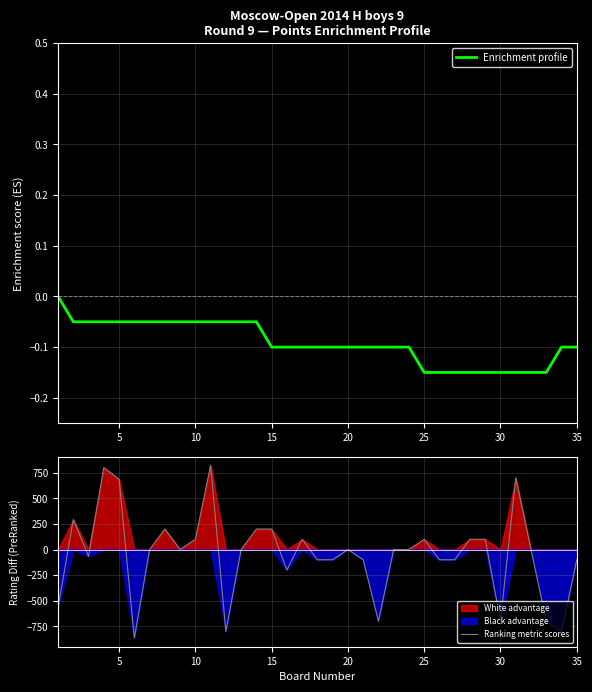

The value of Enrichment profile at 15 is -0.1. True or false?

True